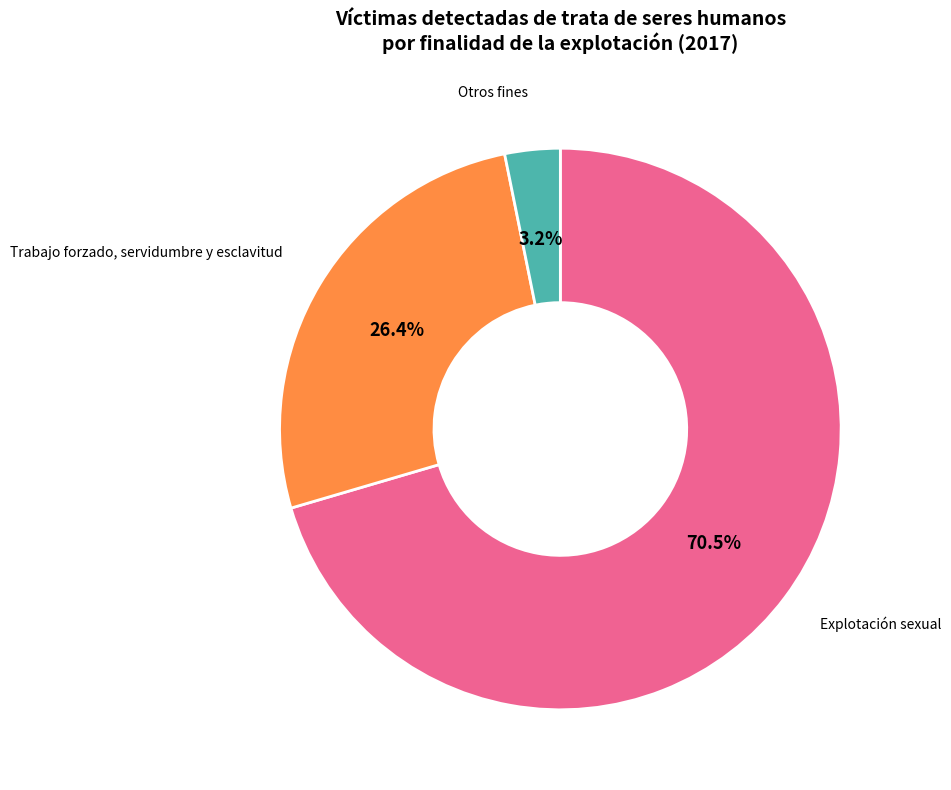

What is the smallest slice in the pie chart?

Otros fines